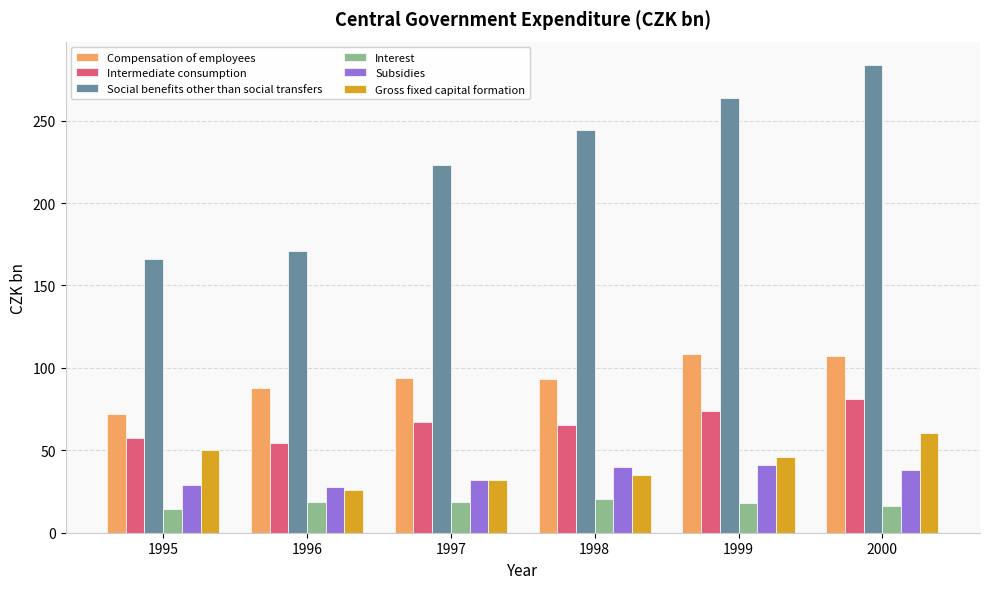

What are all the series names shown in the legend?

Compensation of employees, Intermediate consumption, Social benefits other than social transfers, Interest, Subsidies, Gross fixed capital formation